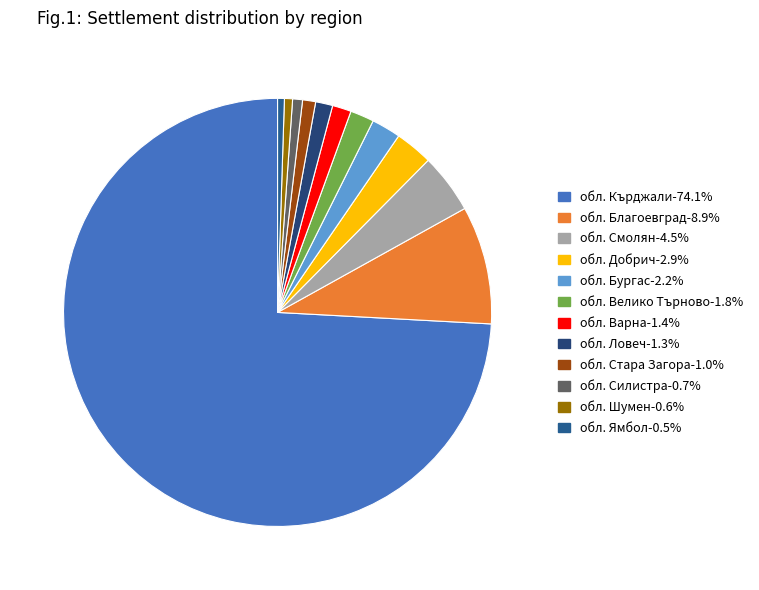

To the nearest percent, what portion does обл. Шумен represent?

1%